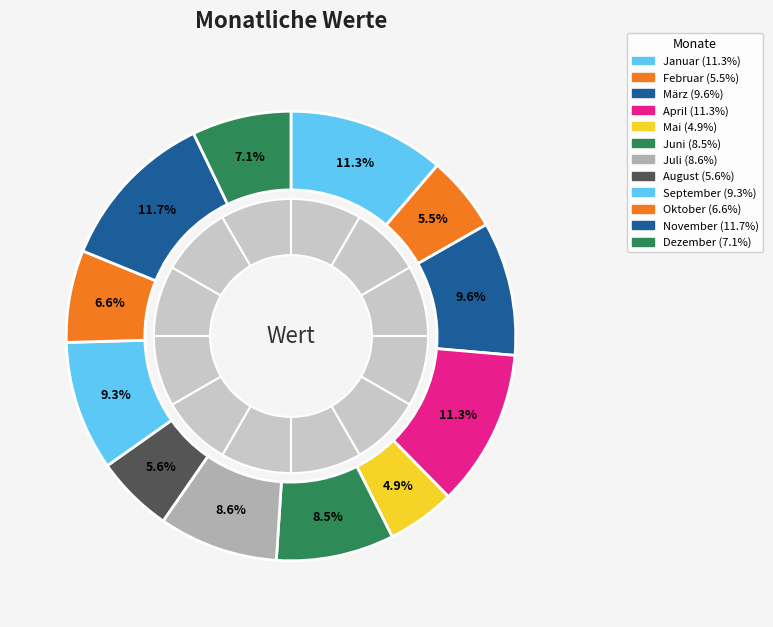

Which slice is the smallest?

Mai